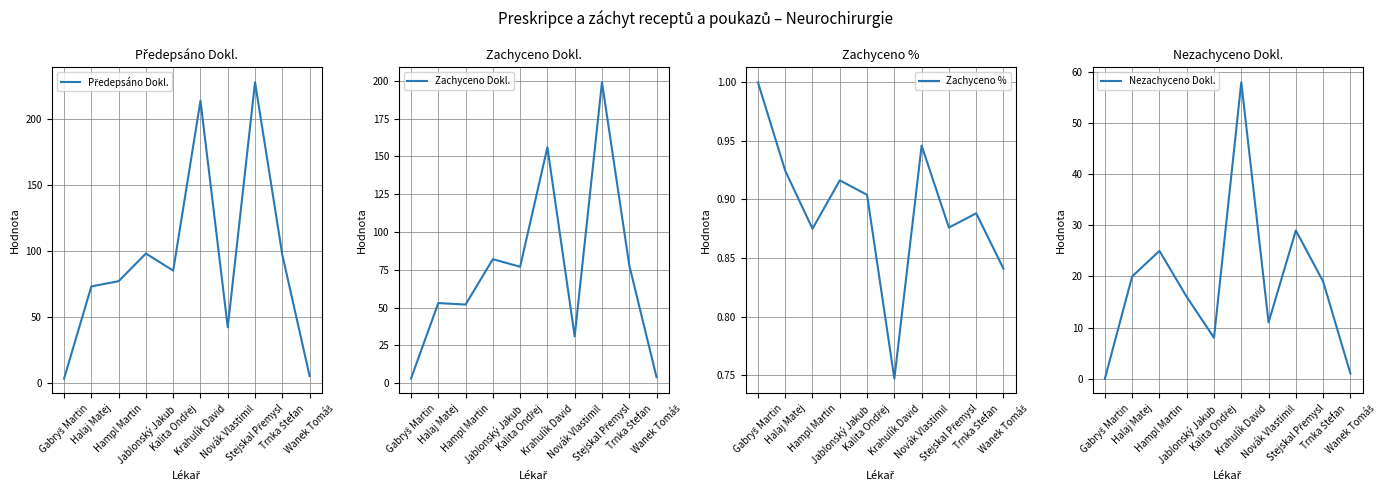

What is the label of the 1st point from the left?

Gabryš Martin